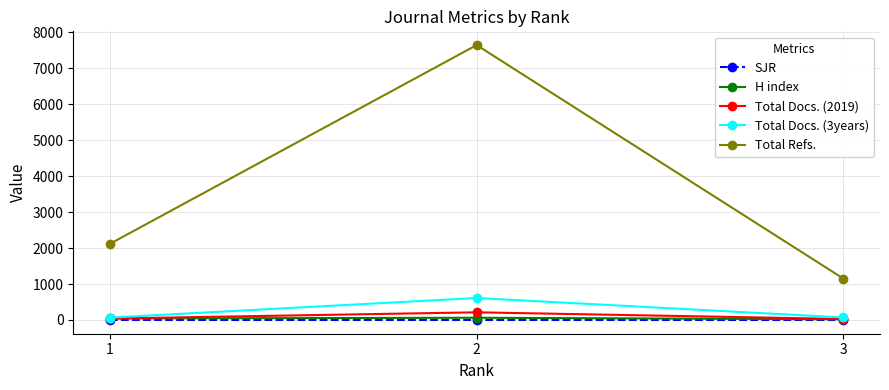

What are all the series names shown in the legend?

SJR, H index, Total Docs. (2019), Total Docs. (3years), Total Refs.